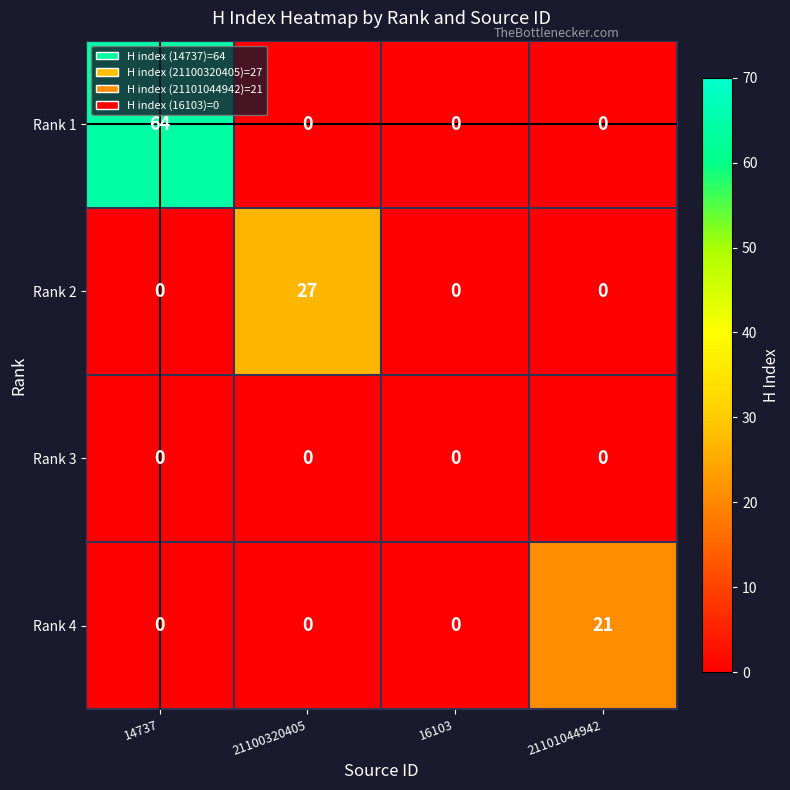

What is the difference between the Rank 1 values at 14737 and 21101044942?

64